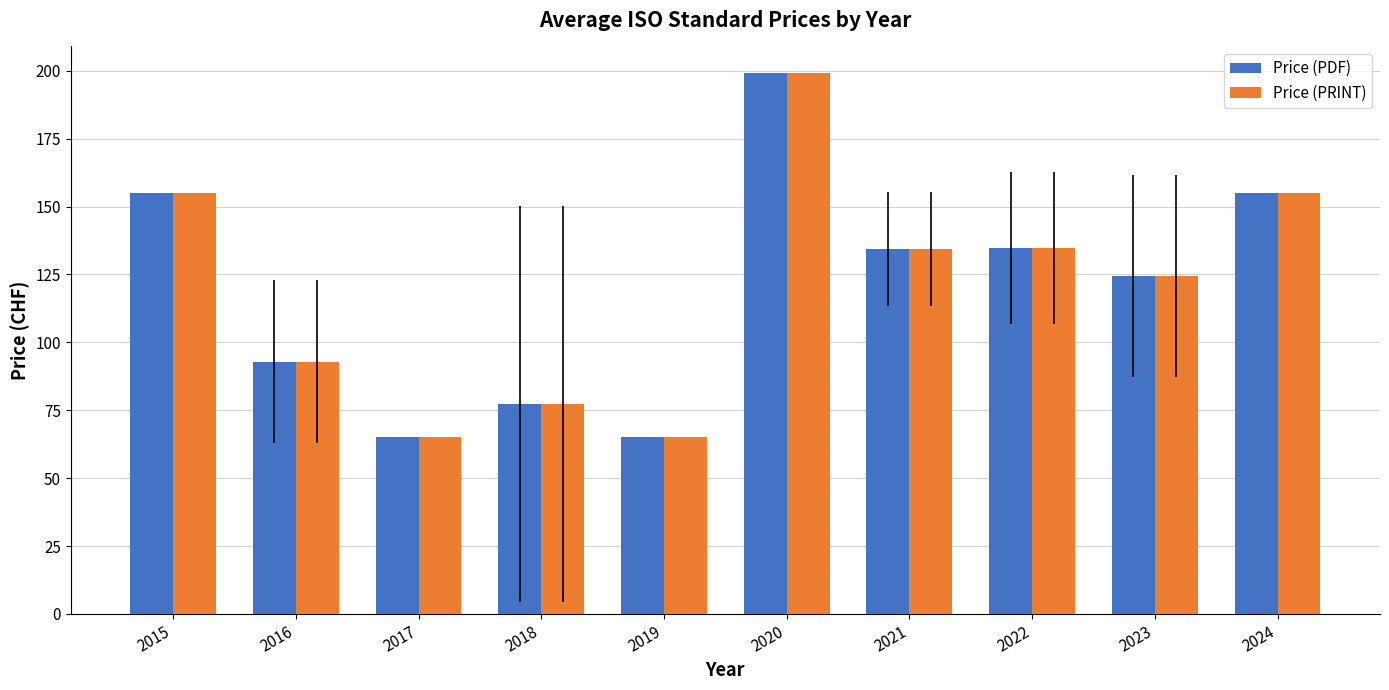

Which category has the highest value in the Price (PDF) series?

2020